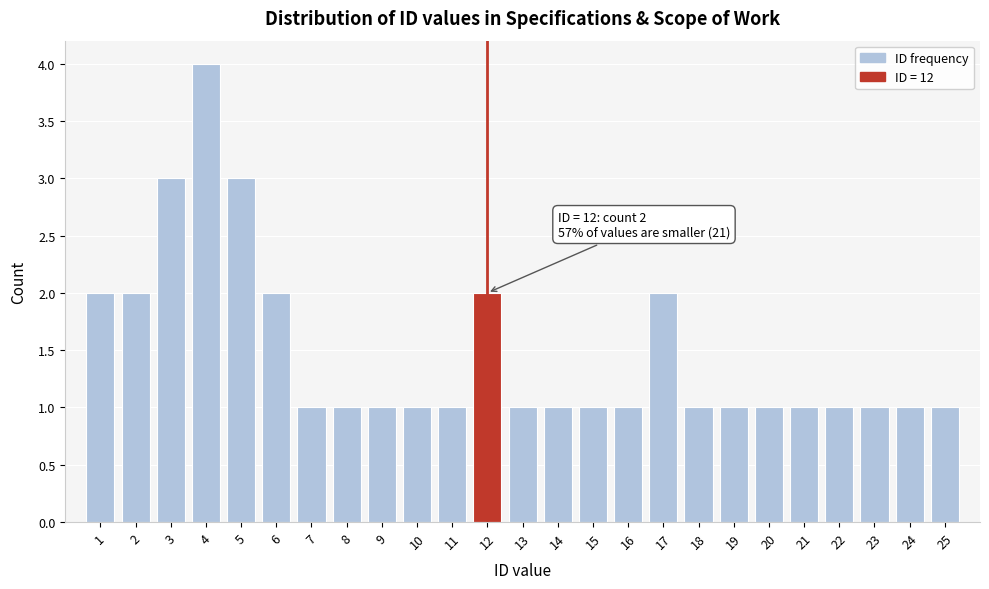

Which range on the x-axis has the tallest bar?

3.5 to 4.5